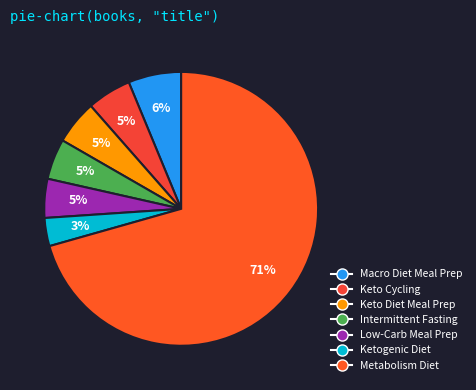

Does Low-Carb Meal Prep represent more than half of the total?

No